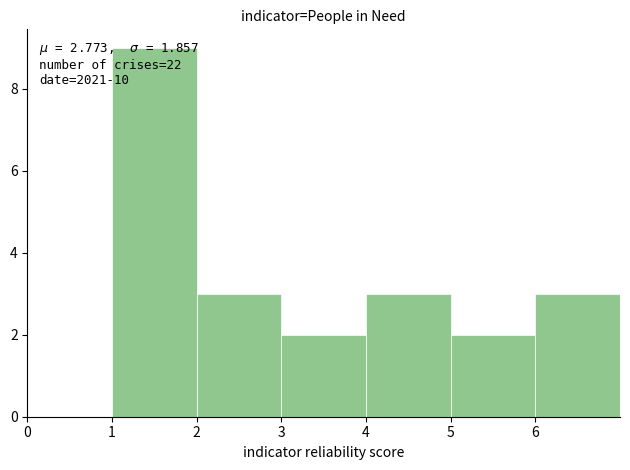

Over which range of the x-axis is the bar tallest?

1 to 2